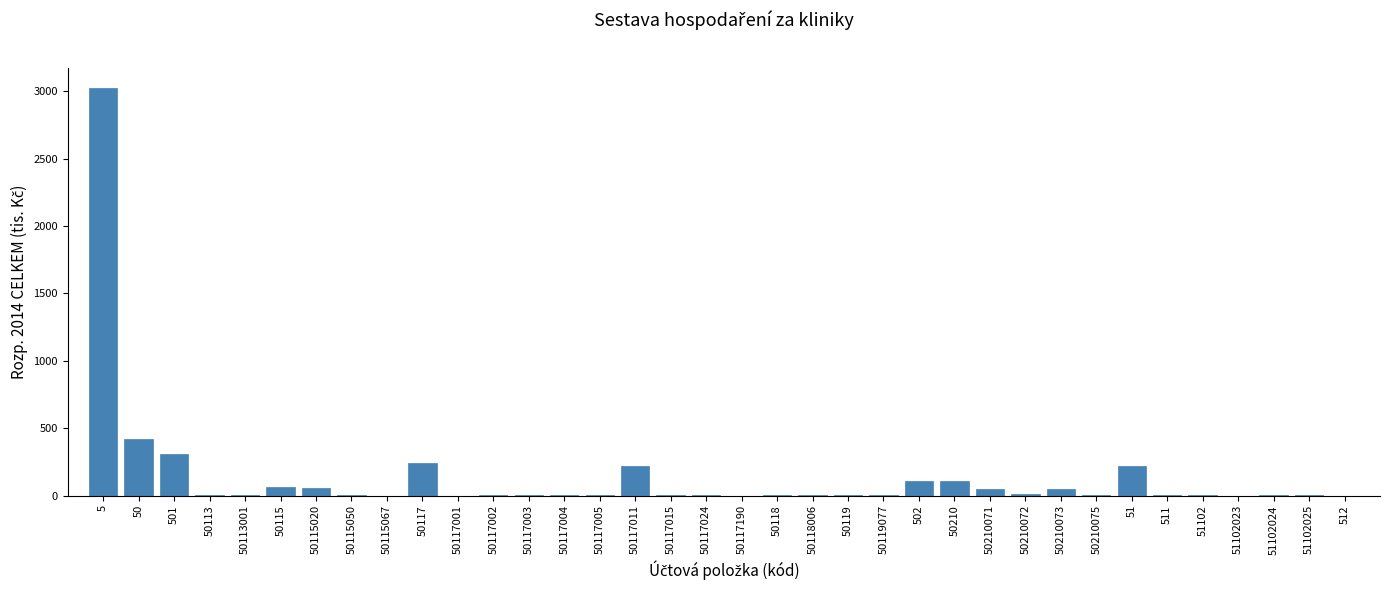

The chart shows a value of 0.2 at 50117002. True or false?

True